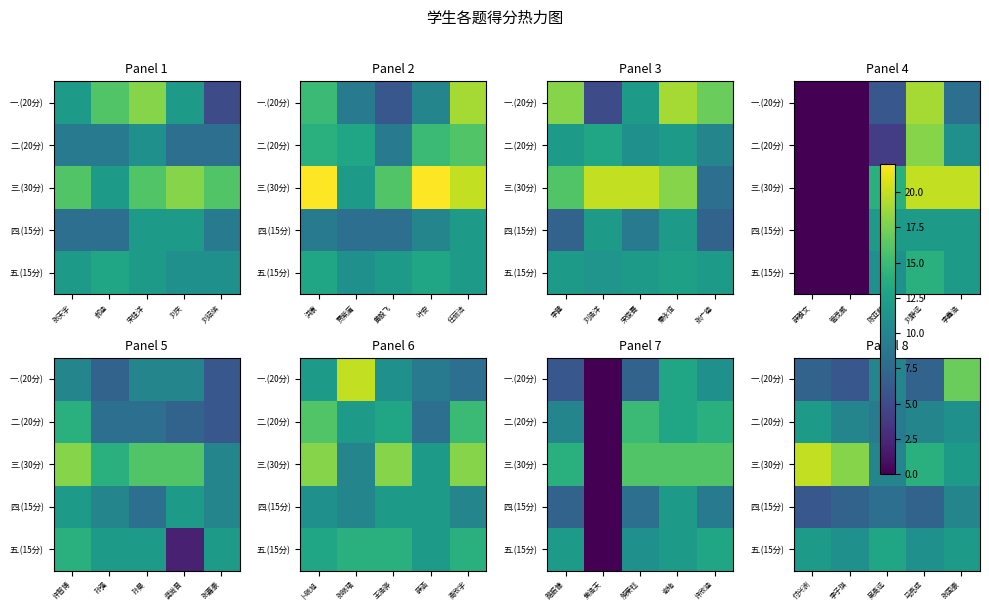

What is the difference between the 五.(15分) values at 李子琪 and 张国豪?

1